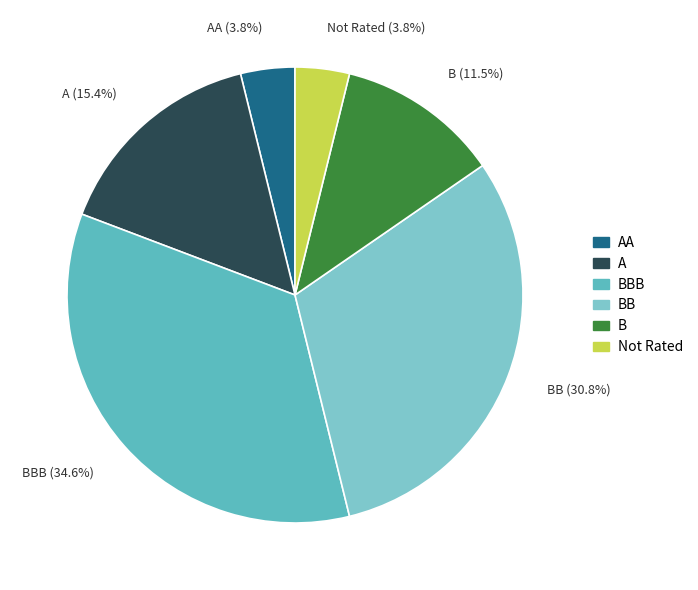

Is the sum of AA and BBB greater than half?

No